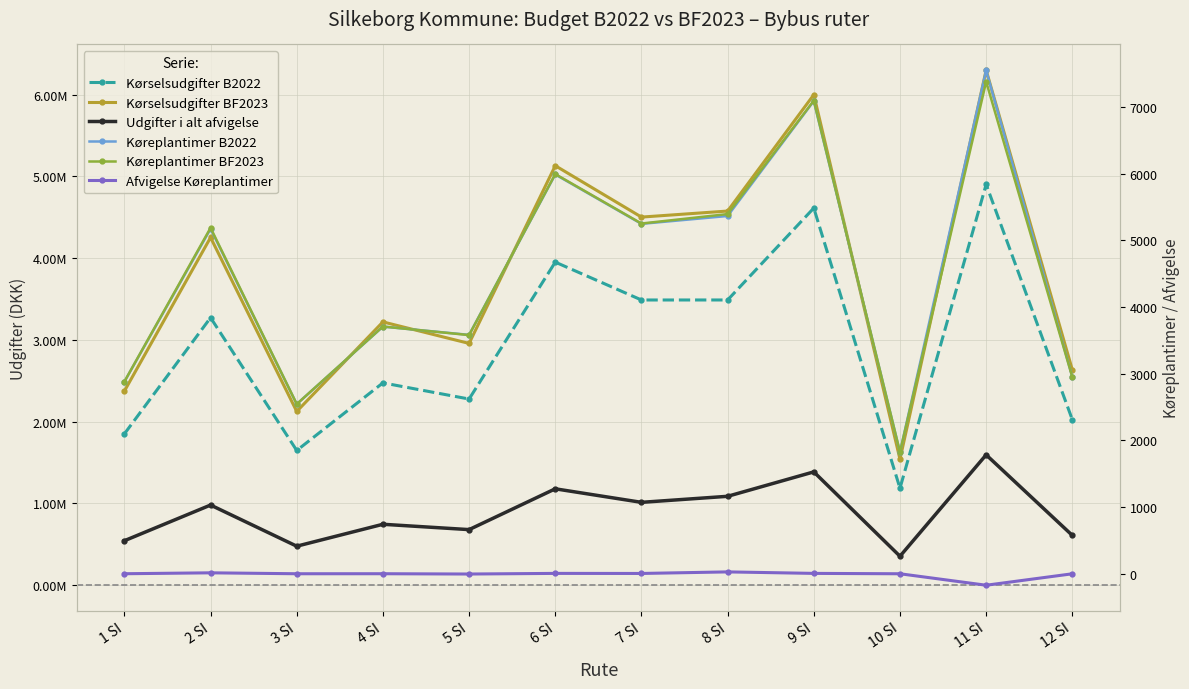

Rank the series at 11 SI from lowest to highest value.

Afvigelse Køreplantimer, Køreplantimer BF2023, Køreplantimer B2022, Udgifter i alt afvigelse, Kørselsudgifter B2022, Kørselsudgifter BF2023